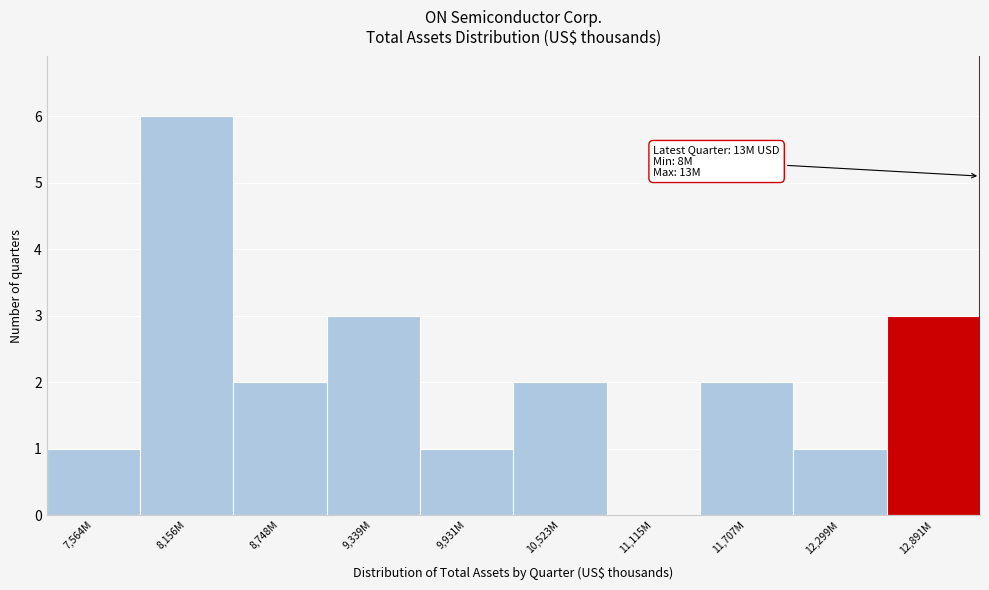

Reading left to right, list all the values displayed in this chart.

7,564M=1	8,156M=6	8,748M=2	9,339M=3	9,931M=1	10,523M=2	11,115M=0	11,707M=2	12,299M=1	12,891M=3